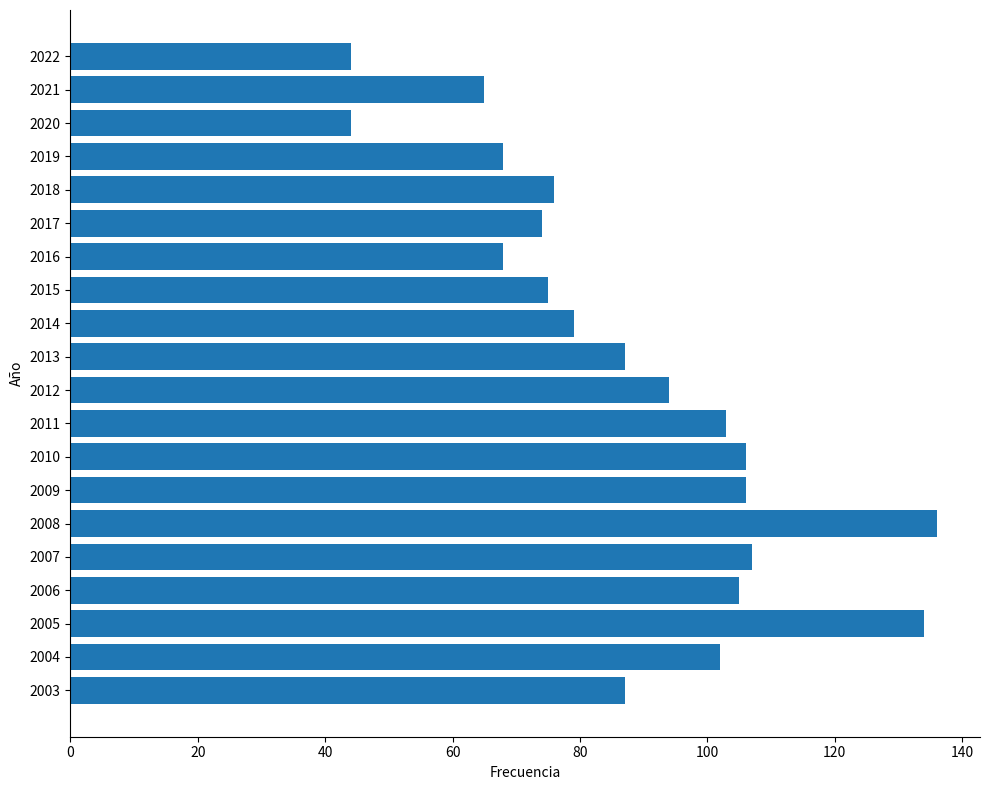

How many categories are shown in the chart?

20